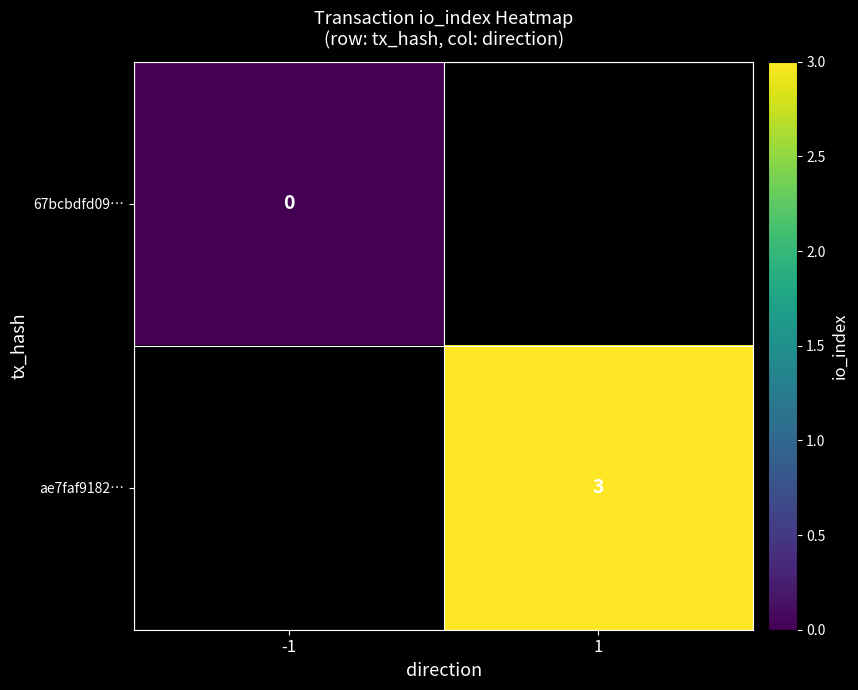

The value of 67bcbdfd09… at -1 is 0.0. True or false?

True